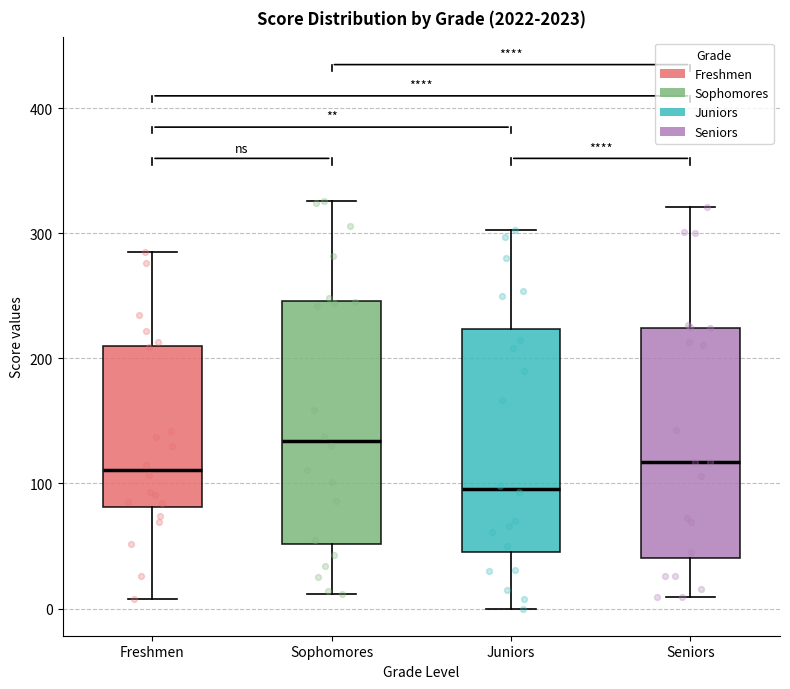

Reading left to right, read every box against the y-axis: the position of its median line, the range the box covers, and the ends of its whiskers. The values are not printed on the chart, so give them approximately, as read against the axis.

Freshmen: median 110, box 80 to 210, whiskers 10 to 290
Sophomores: median 130, box 50 to 250, whiskers 10 to 330
Juniors: median 100, box 50 to 220, whiskers 0 to 300
Seniors: median 120, box 40 to 220, whiskers 10 to 320